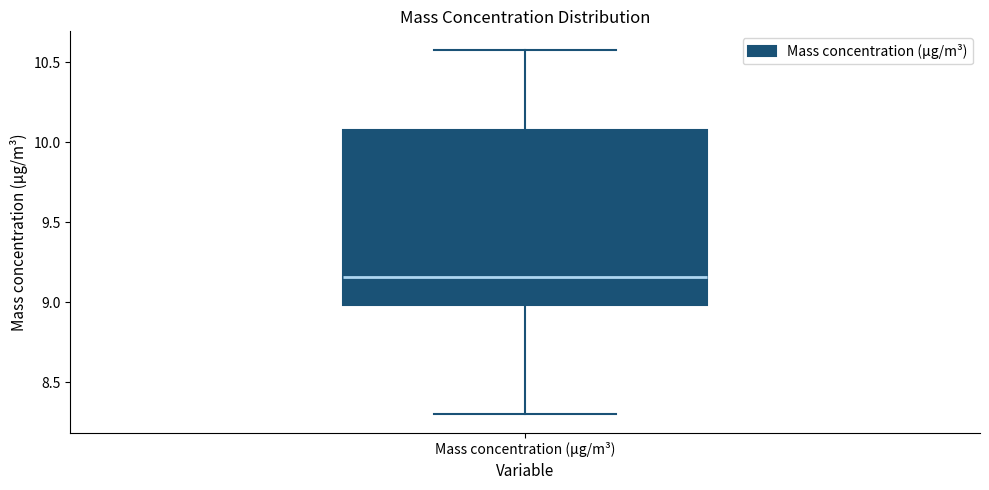

Transcribe this box plot: give where the median line is, the range the box spans, and where the two whiskers end, as read against the y-axis. The values are not printed on the chart, so give them approximately, as read against the axis.

median 9.15, box 9.00 to 10.10, whiskers 8.30 to 10.60